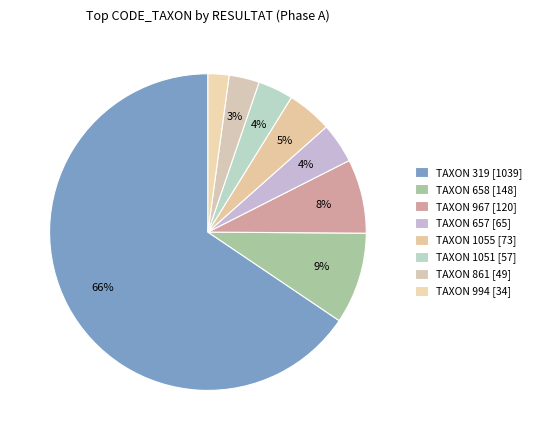

How many slices are in this pie chart?

8